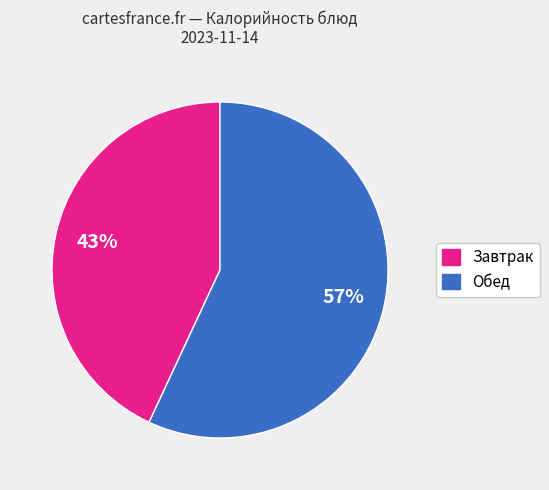

How many slices are in this pie chart?

2